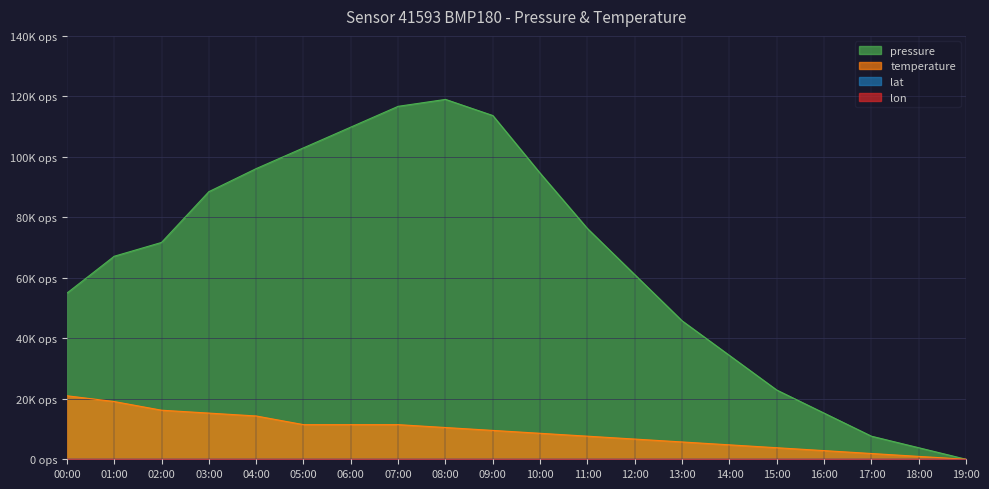

True or false: pressure and temperature intersect in this chart.

False